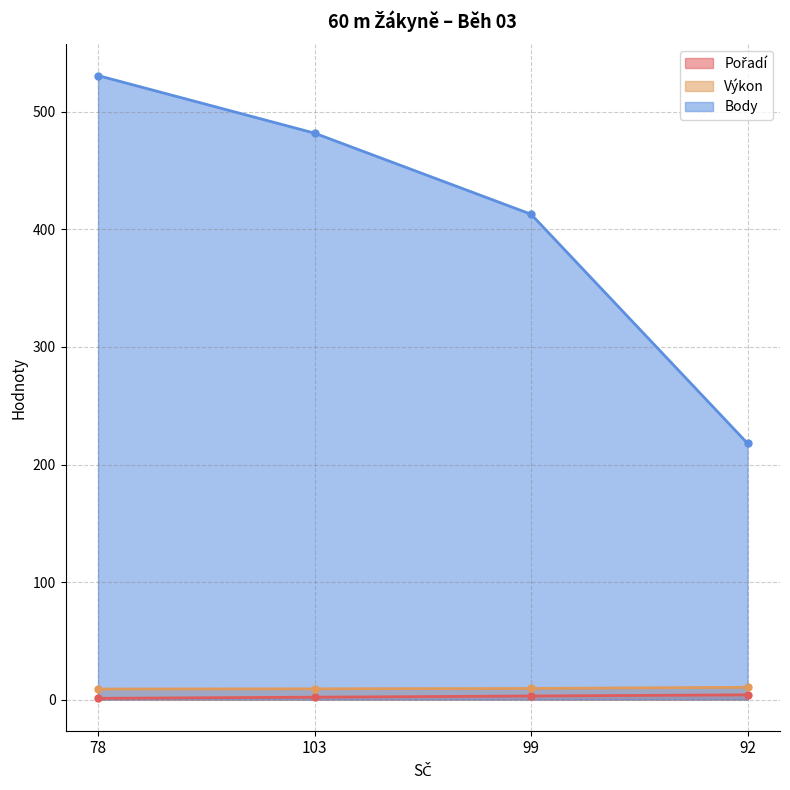

True or false: Pořadí and Body intersect in this chart.

False